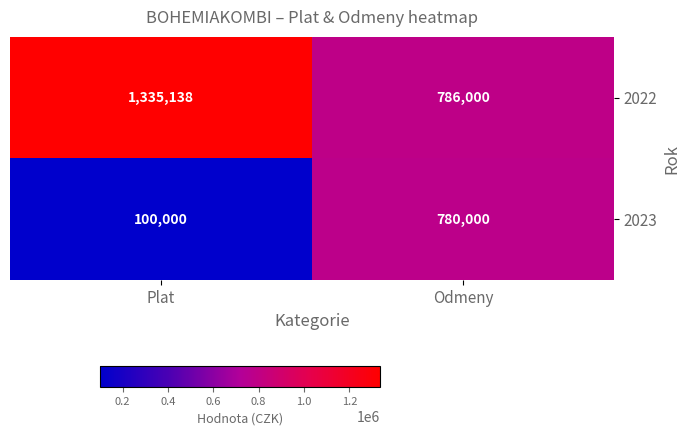

What is the sum of all 2023 values?

880000